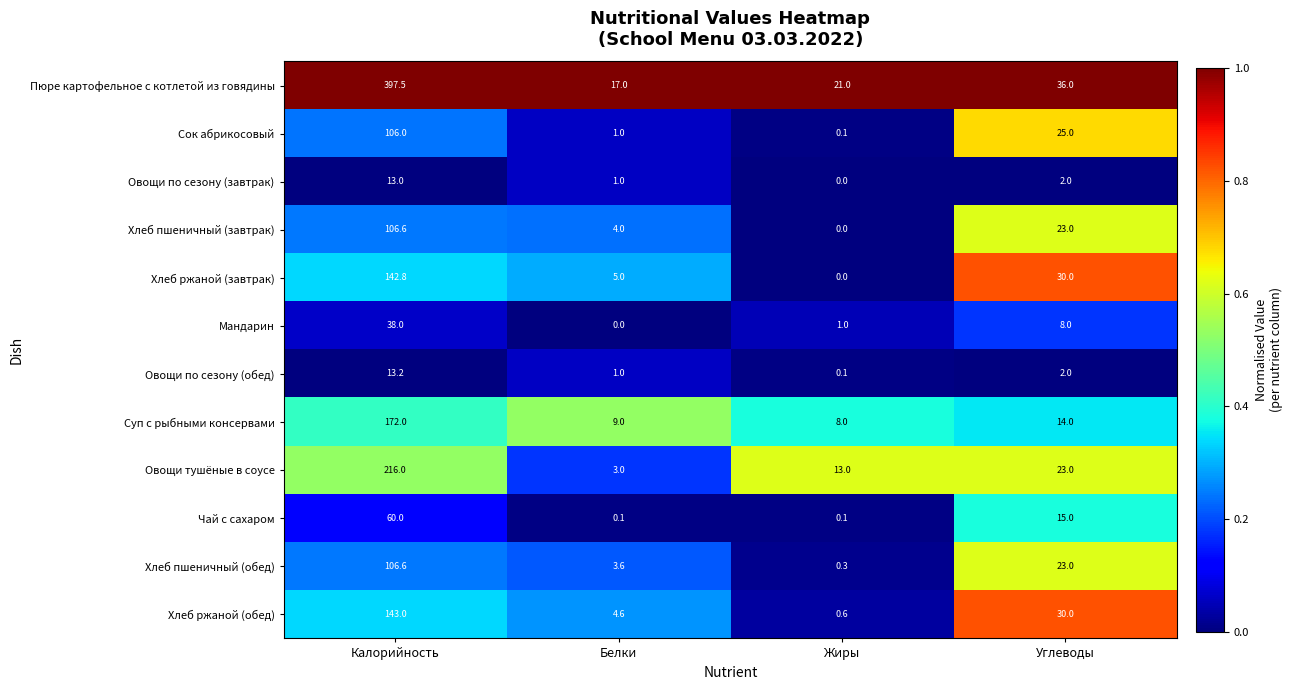

Between Белки and Жиры, which series saw the biggest shift?

Овощи тушёные в соусе